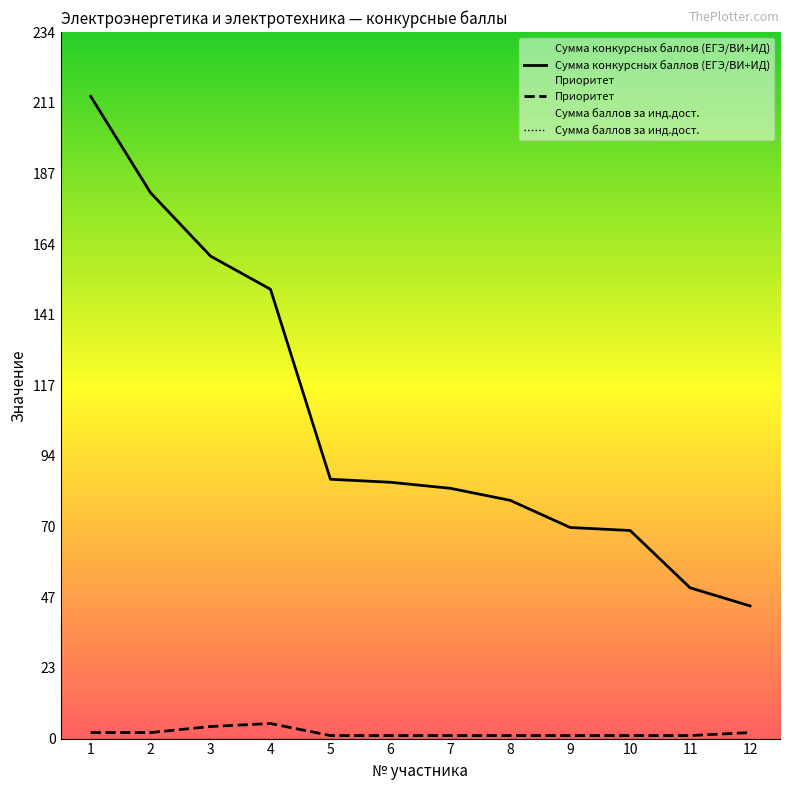

The Сумма конкурсных баллов (ЕГЭ/ВИ+ИД) series shows 32 at 6. True or false?

False